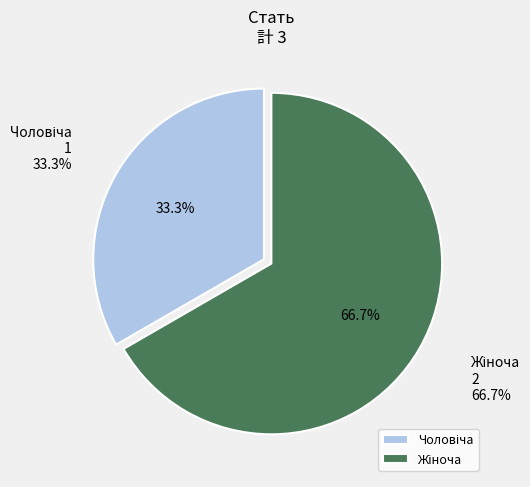

What is the majority slice?

Жіноча